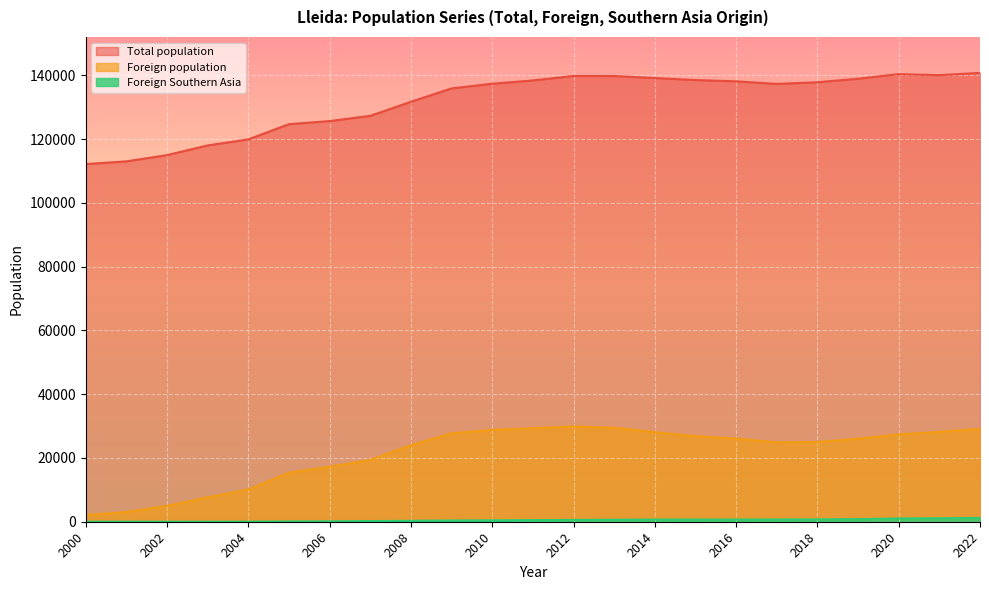

True or false: Foreign Southern Asia and Foreign population cross at least once.

False